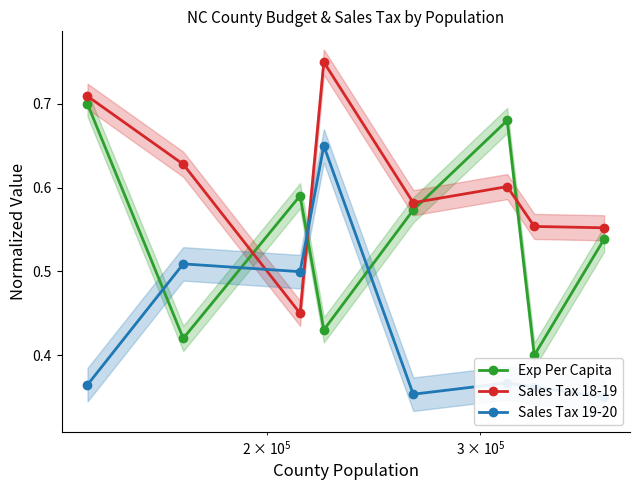

How many Exp Per Capita values are between 0 and 1?

8